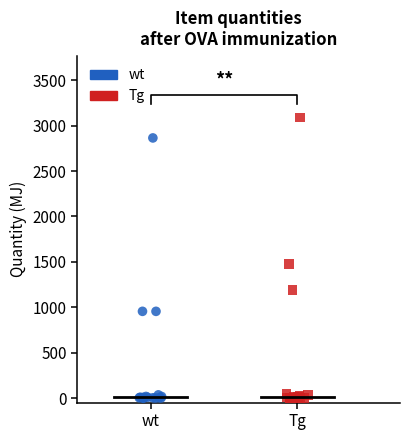

Which series has the largest Y range (max minus min)?

Tg